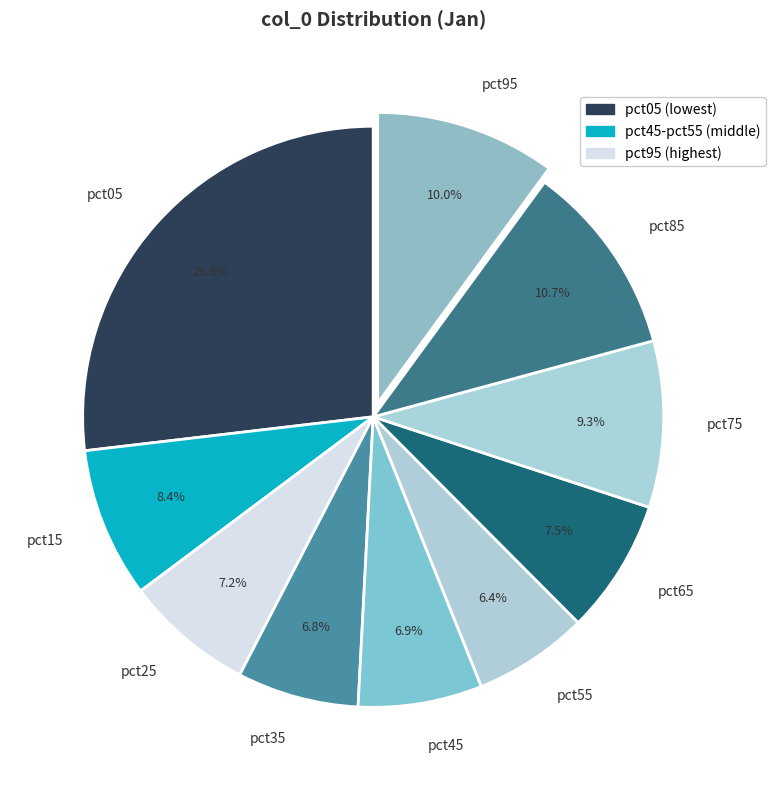

How many slices are in this pie chart?

10